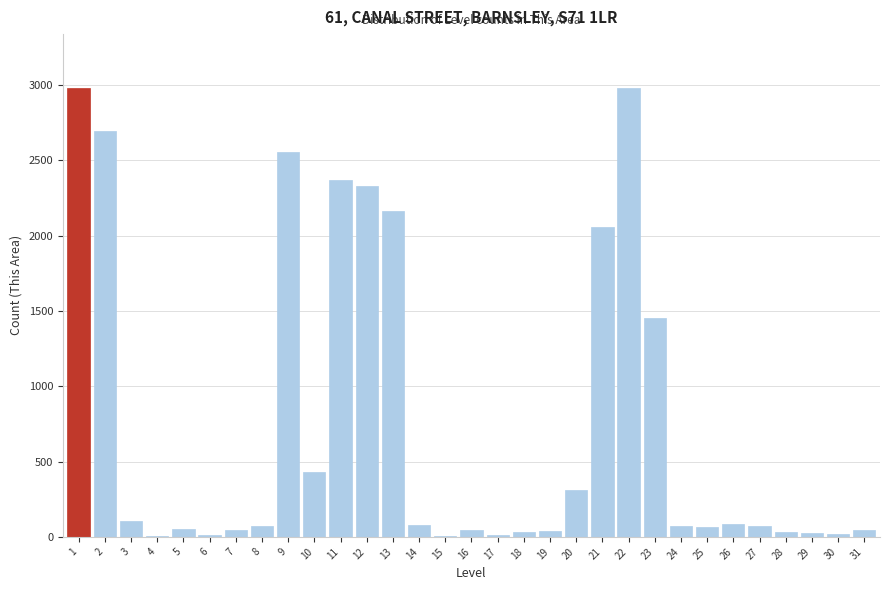

The value at 11 is 2370. True or false?

True